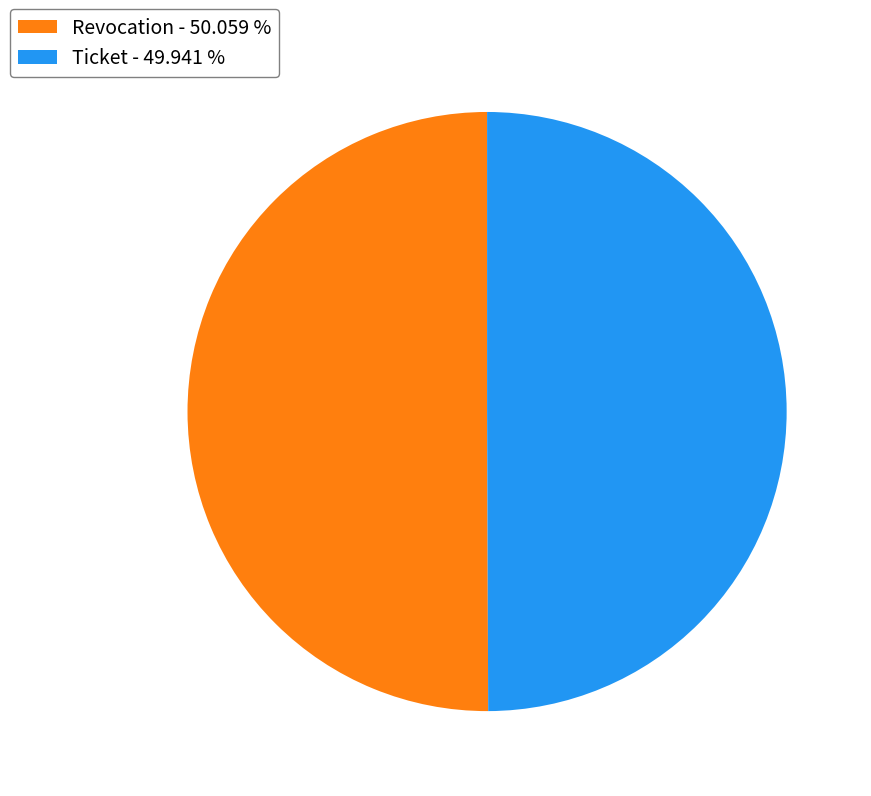

Count the number of slices in the pie.

2